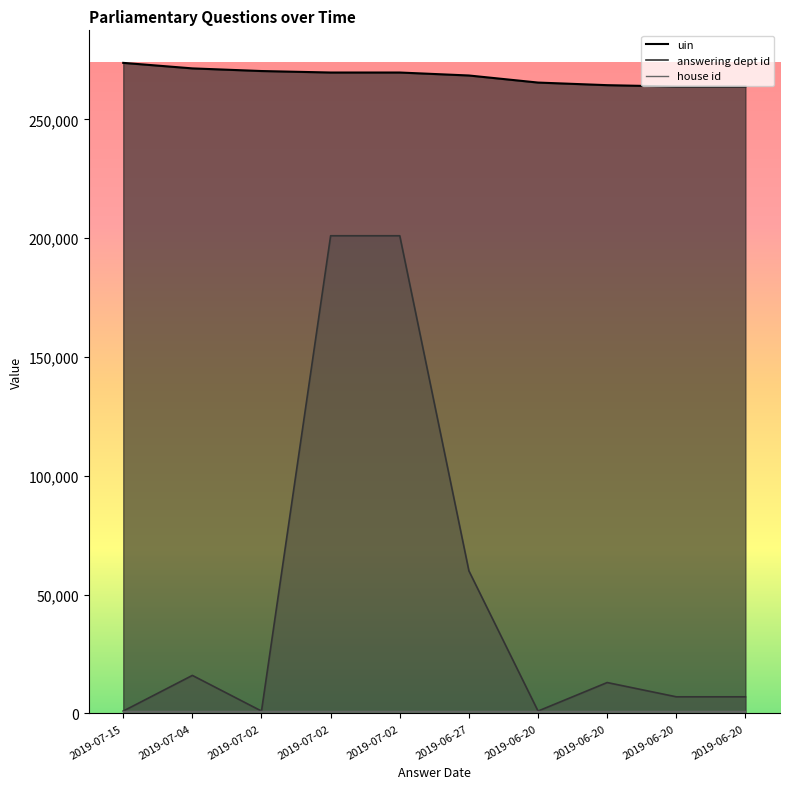

Rank the categories by answering dept id value from highest to lowest.

2019-07-02, 2019-07-02, 2019-06-27, 2019-07-04, 2019-06-20, 2019-06-20, 2019-06-20, 2019-07-15, 2019-07-02, 2019-06-20